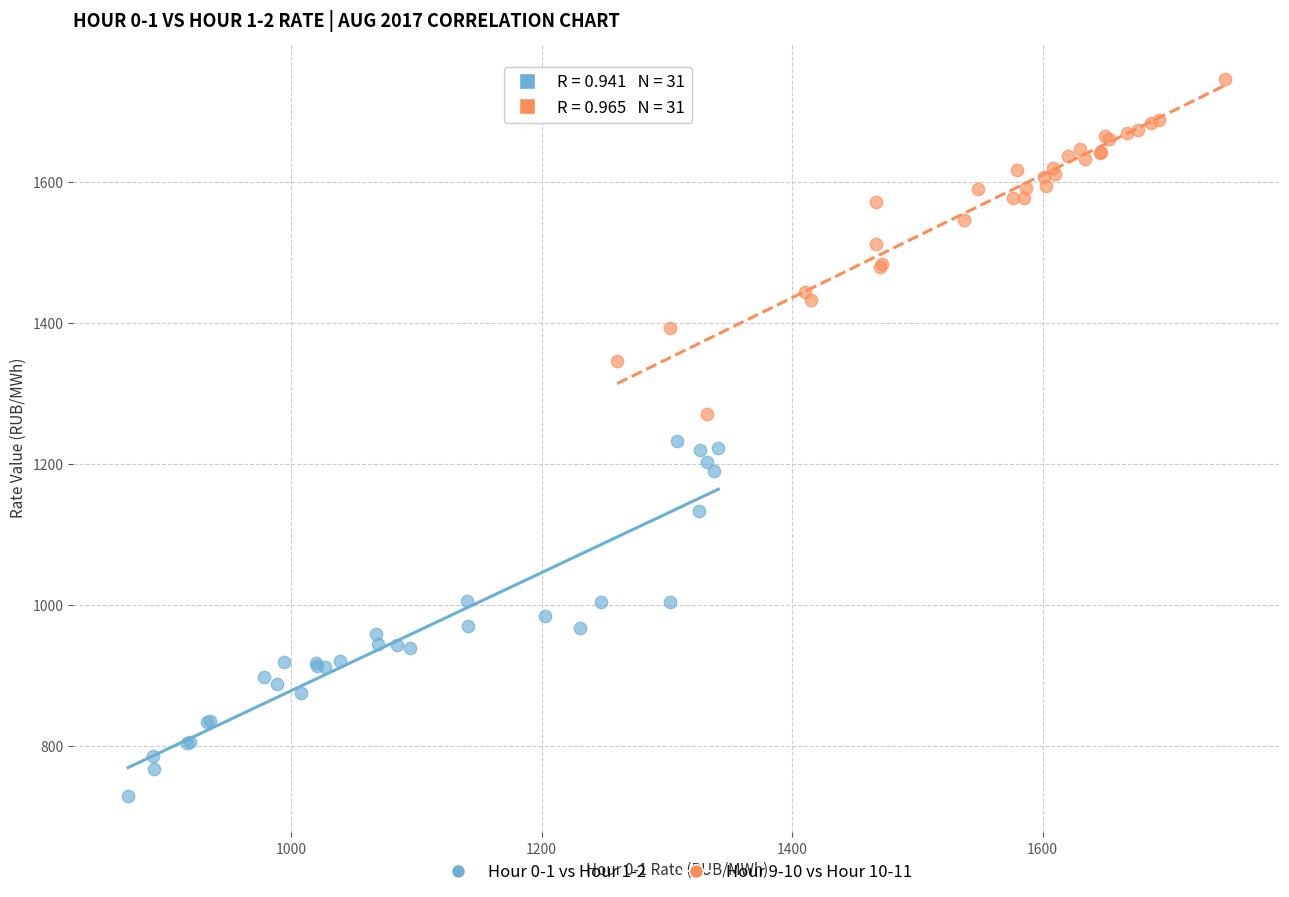

Which series contains the lowest Y value?

Hour 0-1 vs Hour 1-2